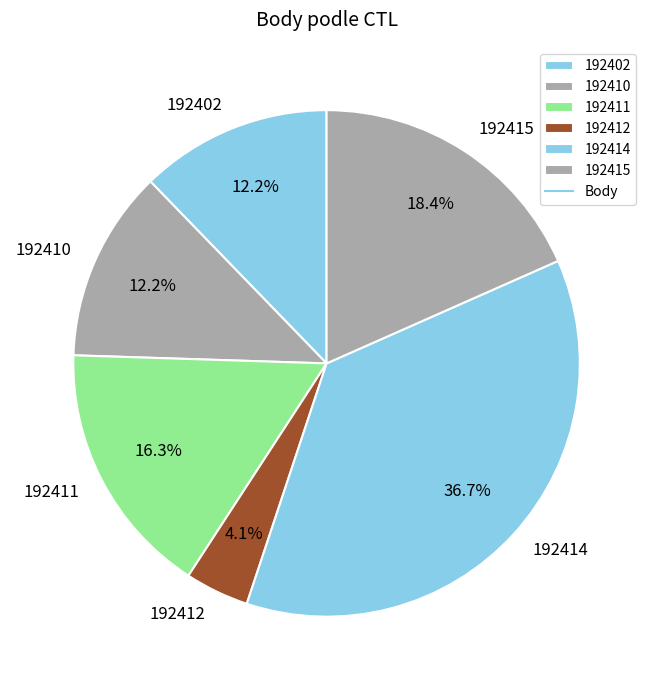

Which has a higher value, 192412 or 192402?

192402